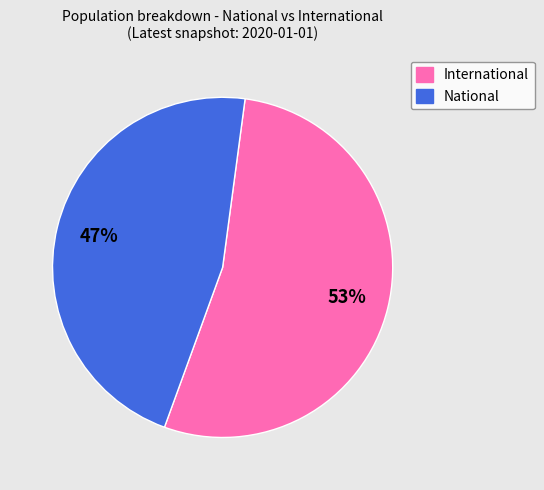

Which slice is the smallest?

National